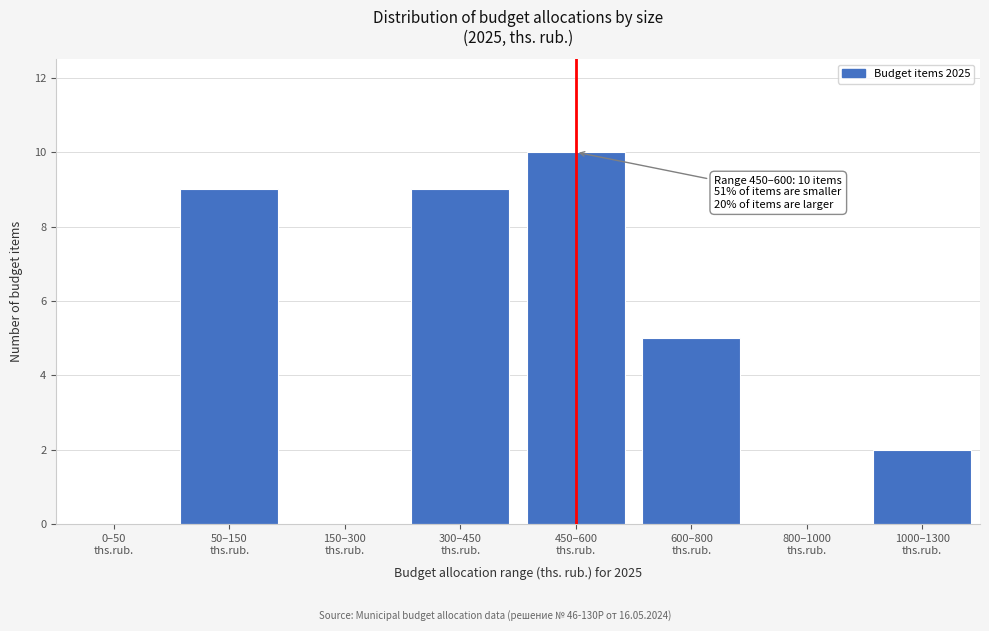

What is the greatest value displayed?

10